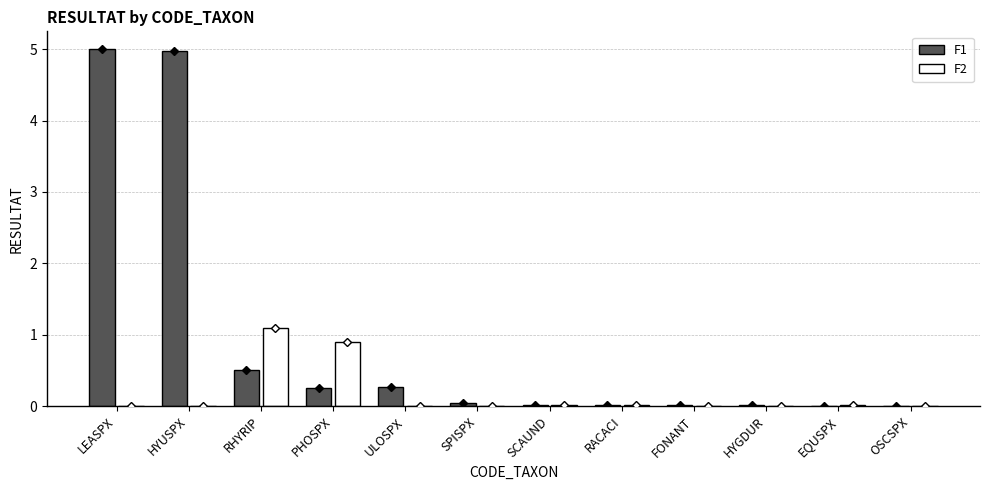

Is it true that F2 equals 0.0 at OSCSPX?

True